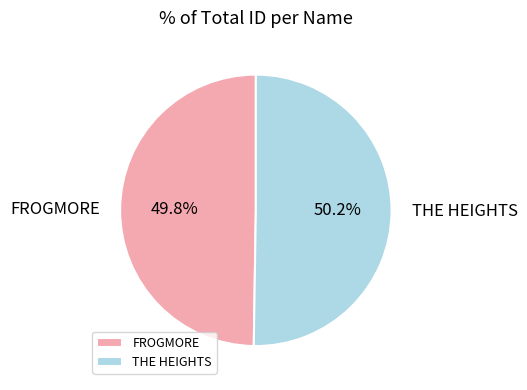

What is the ratio of the value at FROGMORE to the value at THE HEIGHTS?

1.0